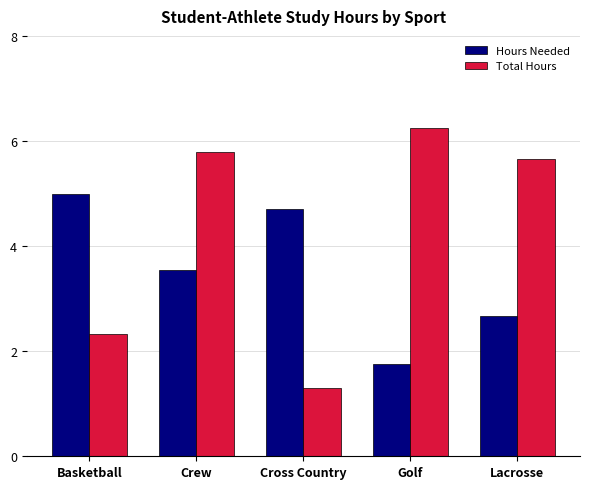

Rank the series by their average value, from highest to lowest.

Total Hours, Hours Needed